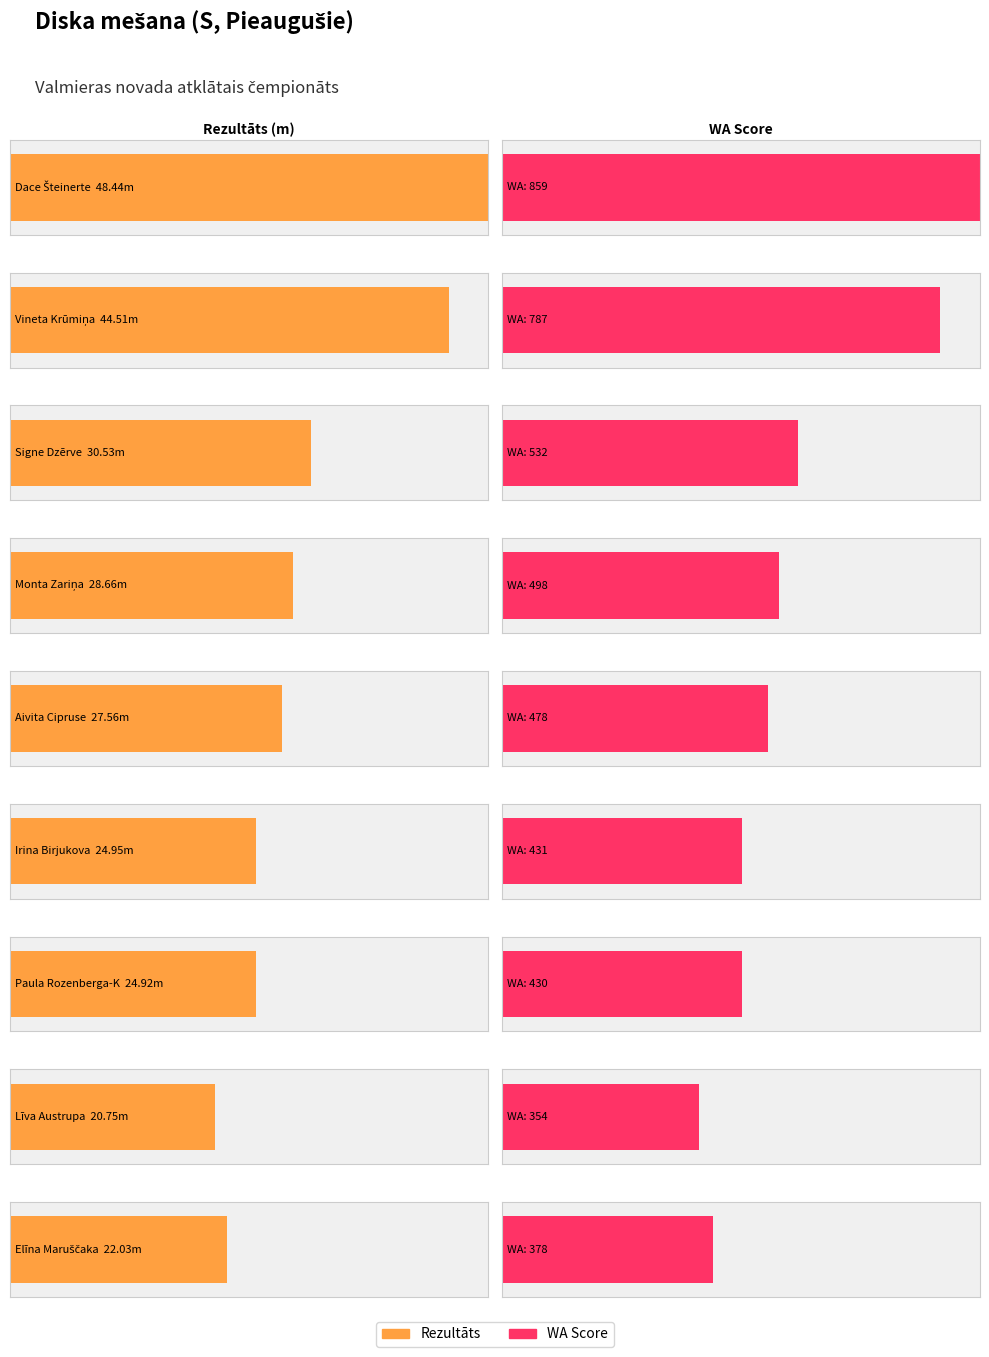

What is the minimum value shown in the chart?

20.8